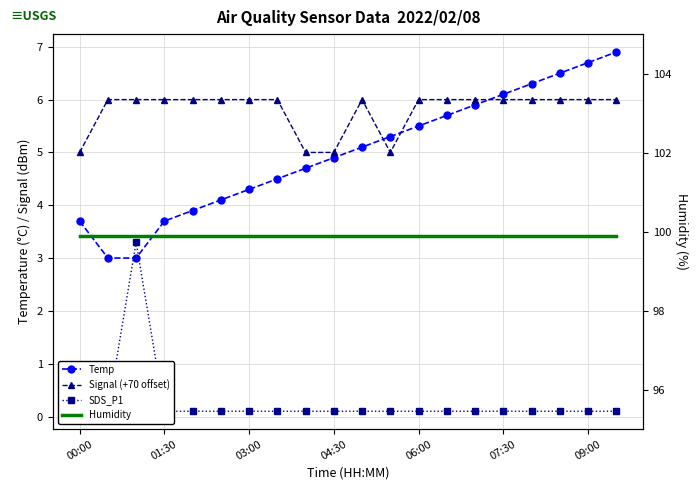

What is the value of the Humidity point at the 7th from the left?

99.9